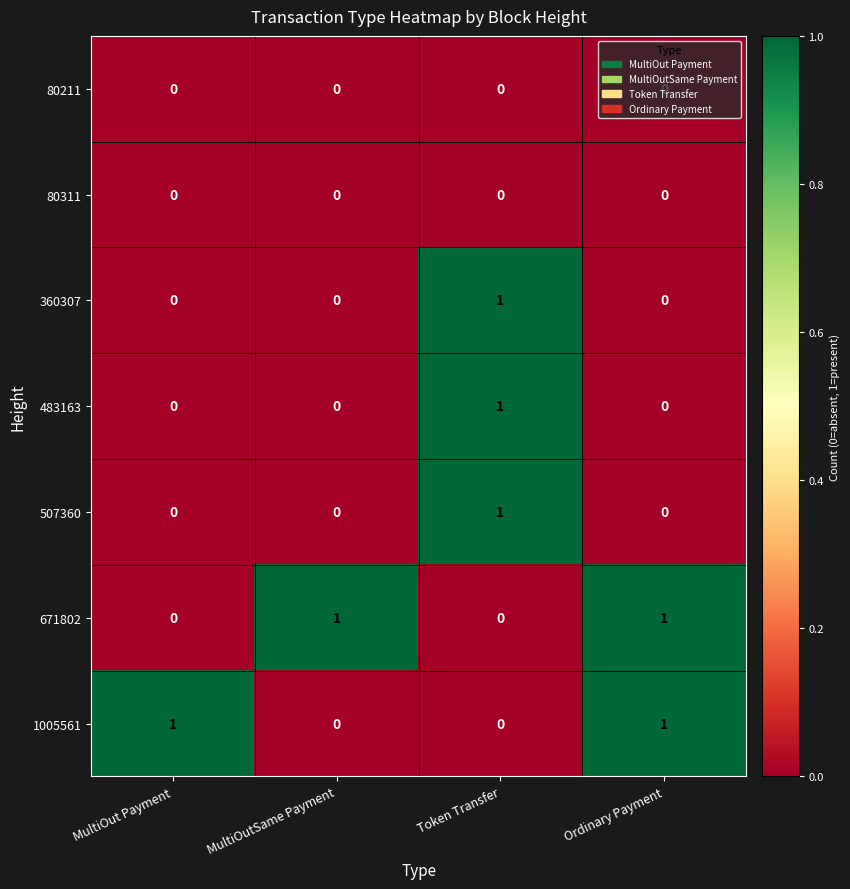

How many 360307 values are between 0 and 1?

4